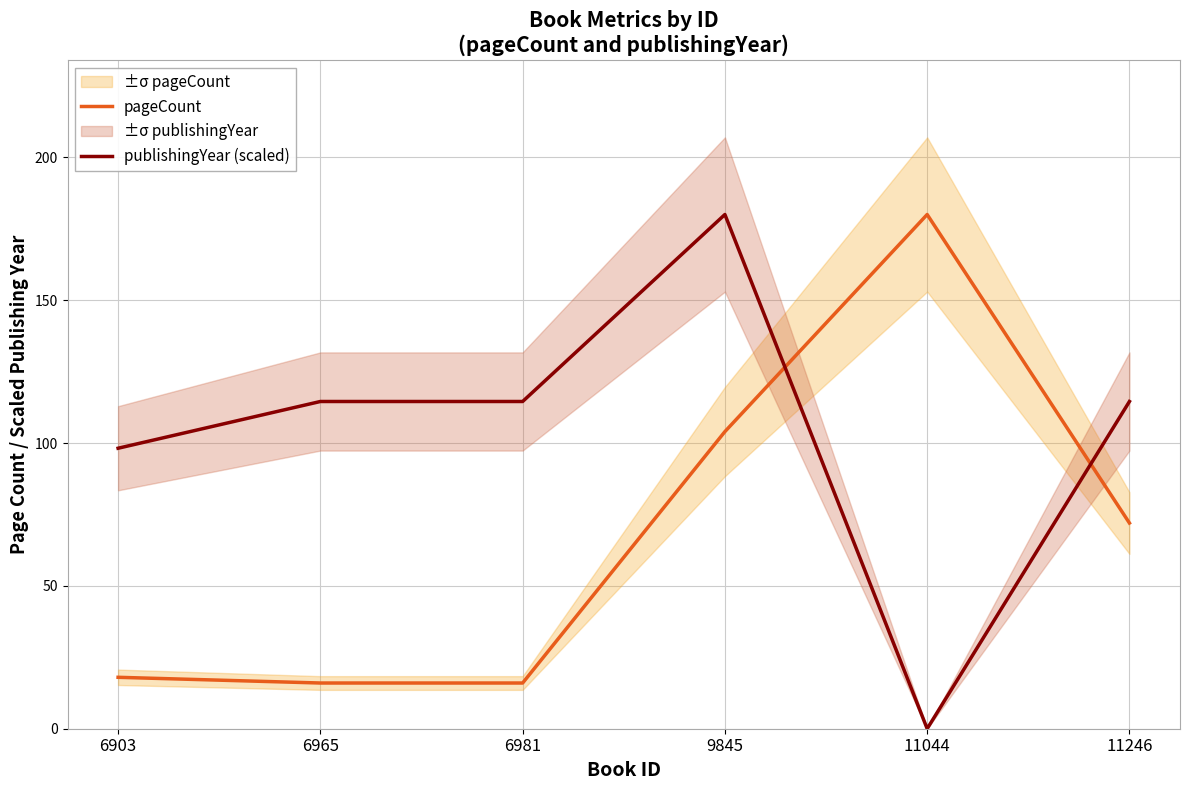

What is the spread (max minus min) of values at 6965?

98.5